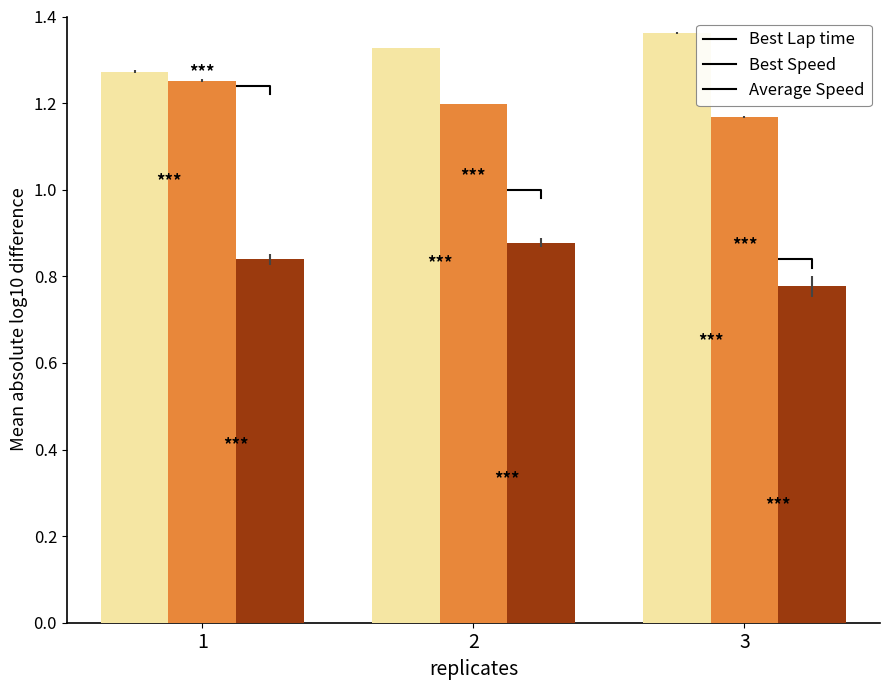

Between 2 and 3, which series saw the biggest shift?

Average Speed